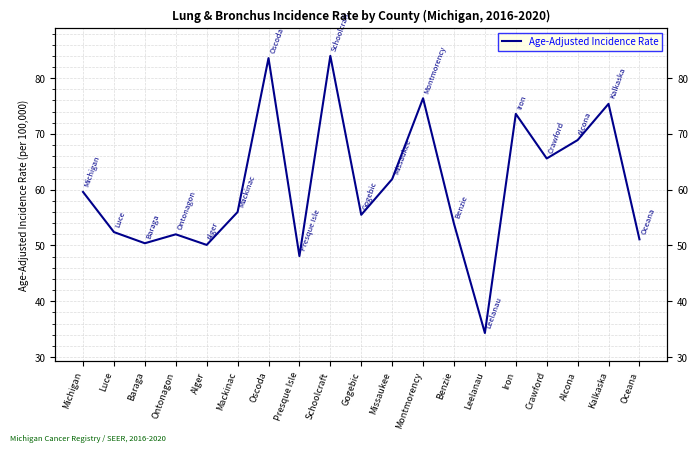

Reading right to left, transcribe all the data shown in this chart.

51.1	75.4	68.9	65.6	73.6	34.3	53.9	76.4	61.9	55.5	84.0	48.1	83.6	56.0	50.1	52.0	50.4	52.4	59.6